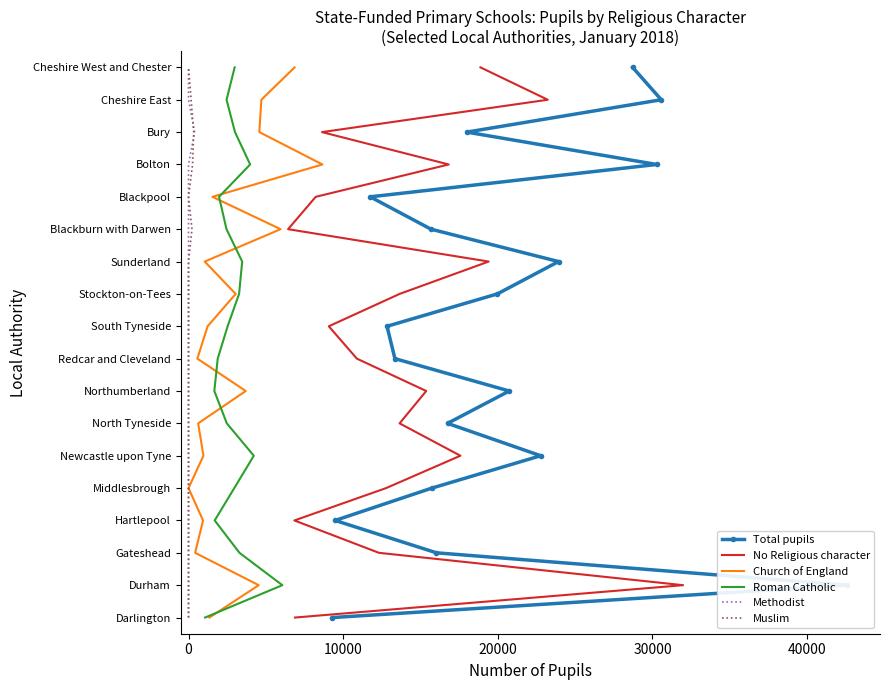

What is the sum of all Muslim values?

153